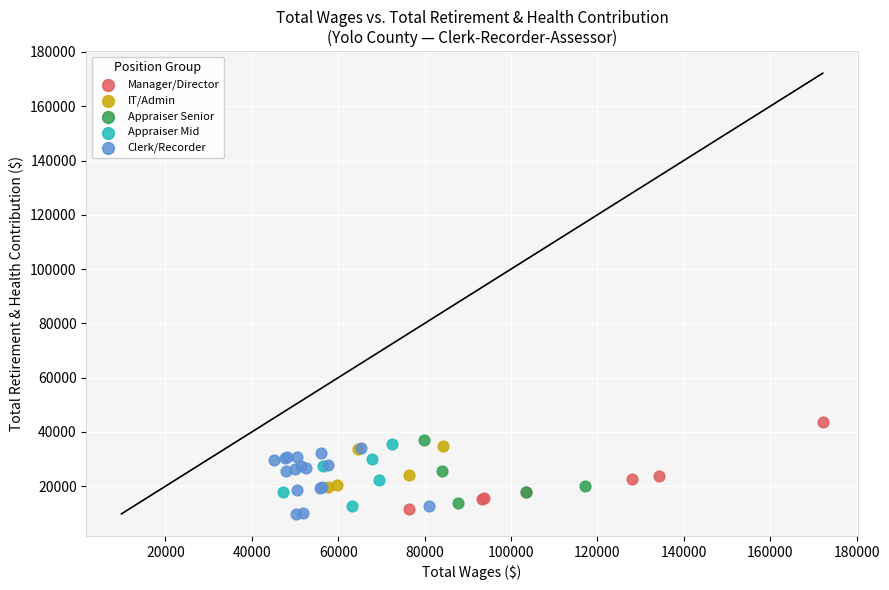

Which series has the widest spread of Y values?

Manager/Director